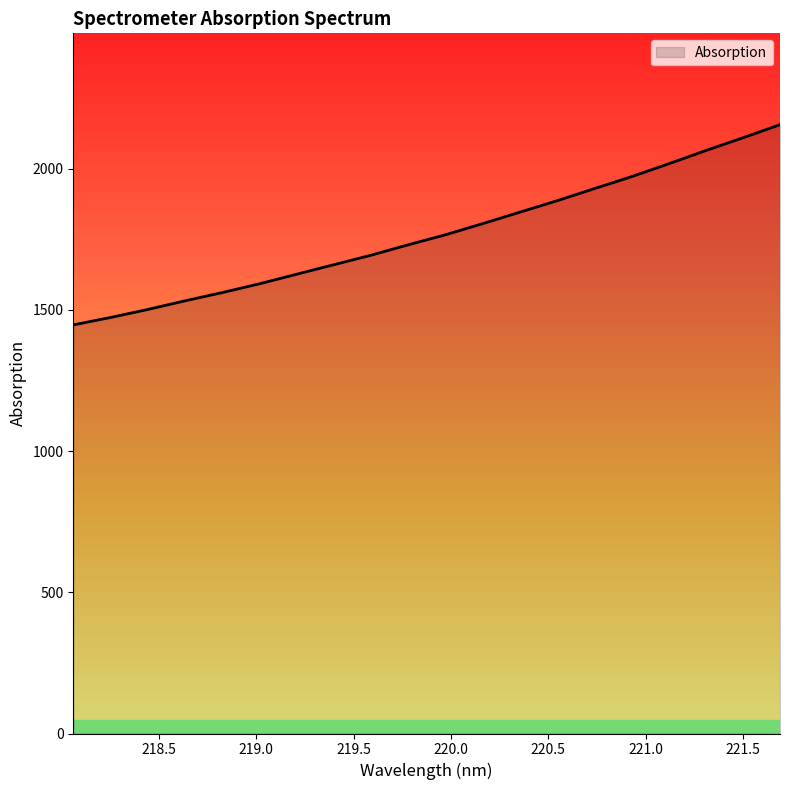

What is the smallest value displayed?

1446.9